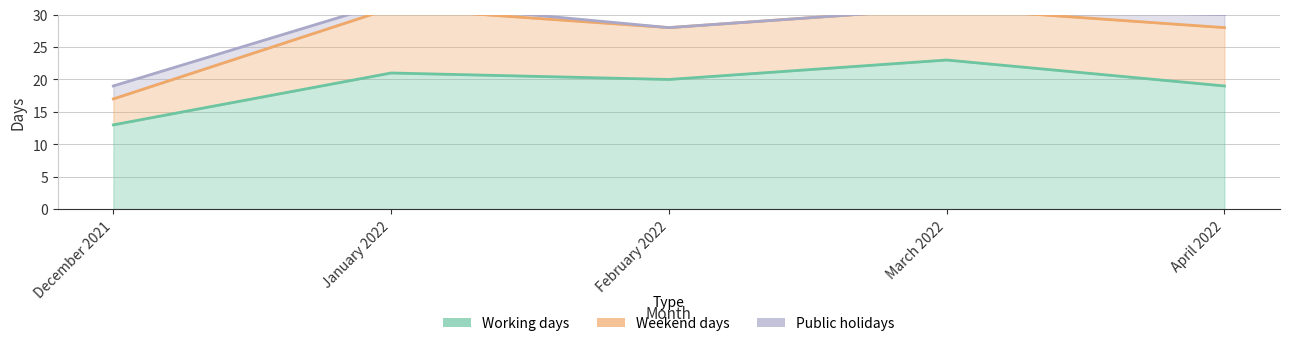

Is the value of Working days at February 2022 greater than the value of Weekend days at March 2022?

Yes